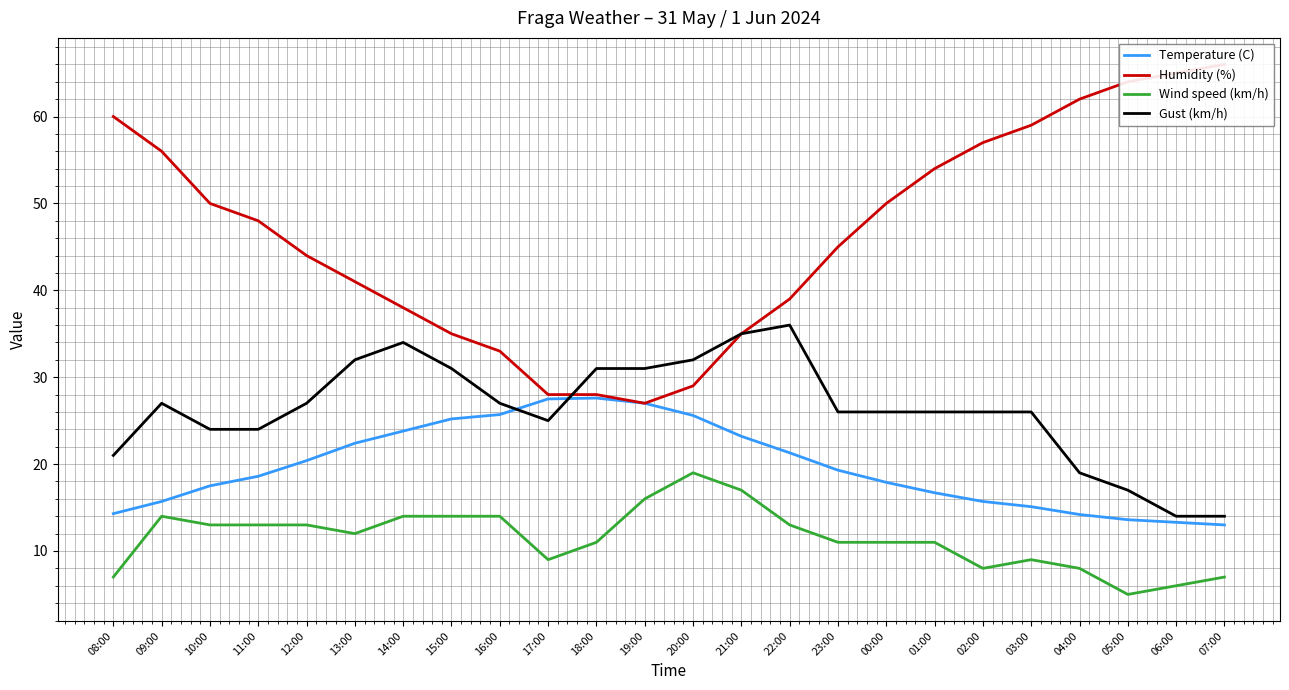

Which category has the highest value across all series?

07:00